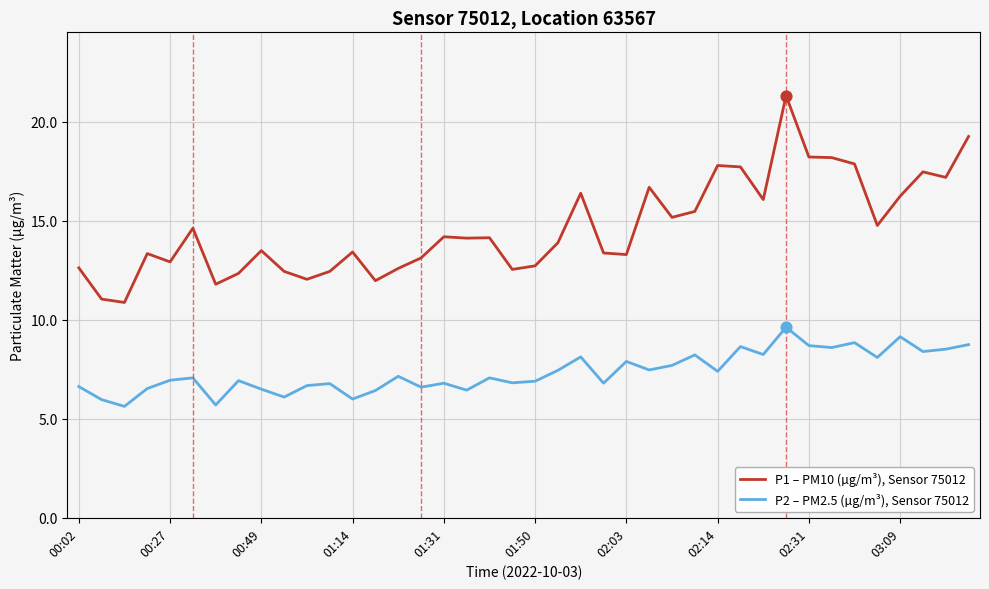

True or false: P2 – PM2.5 (µg/m³), Sensor 75012 and P1 – PM10 (µg/m³), Sensor 75012 intersect in this chart.

False